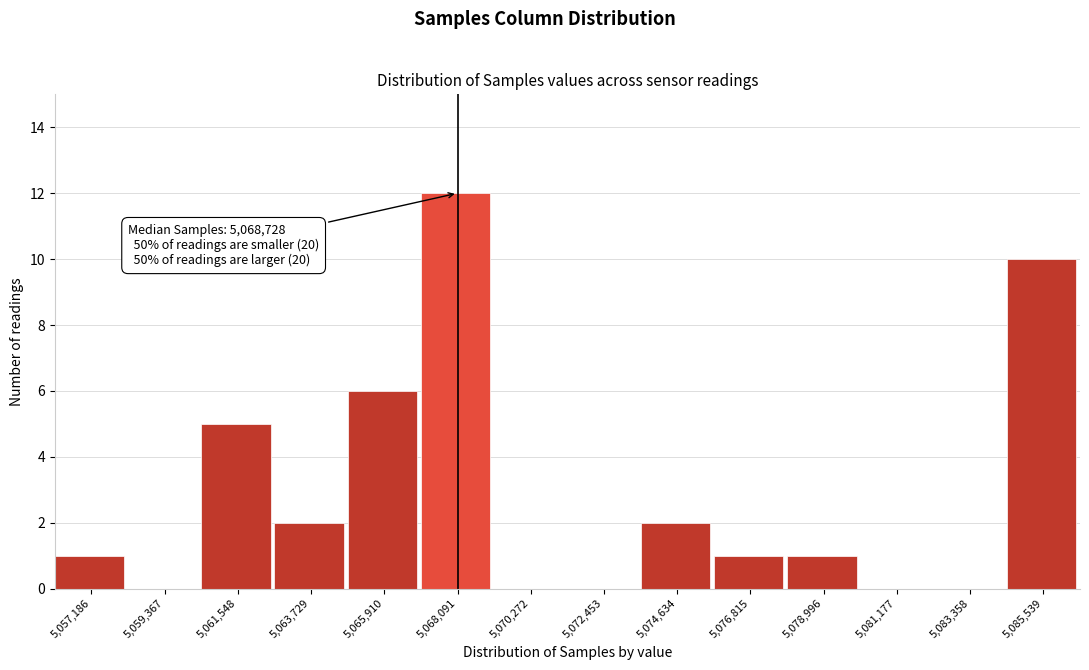

Reading left to right, list all the values displayed in this chart.

5,057,186=1	5,059,367=0	5,061,548=5	5,063,729=2	5,065,910=6	5,068,091=12	5,070,272=0	5,072,453=0	5,074,634=2	5,076,815=1	5,078,996=1	5,081,177=0	5,083,358=0	5,085,539=10